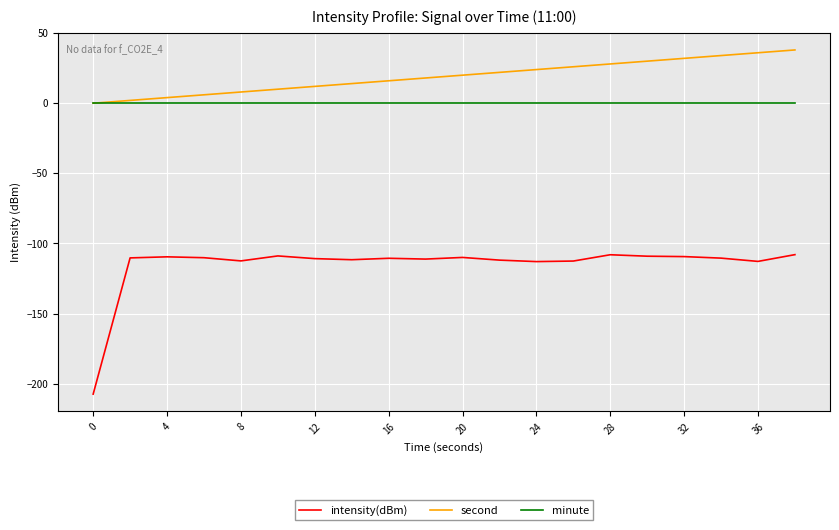

Rank the series by their maximum value, from lowest to highest.

intensity(dBm), minute, second